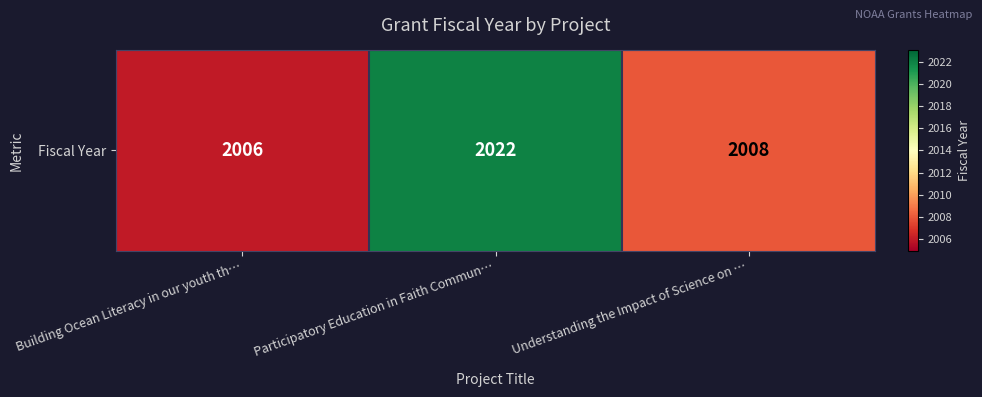

Reading left to right, extract all data points from this chart.

Building Ocean Literacy in our youth th…=2006	Participatory Education in Faith Commun…=2022	Understanding the Impact of Science on …=2008